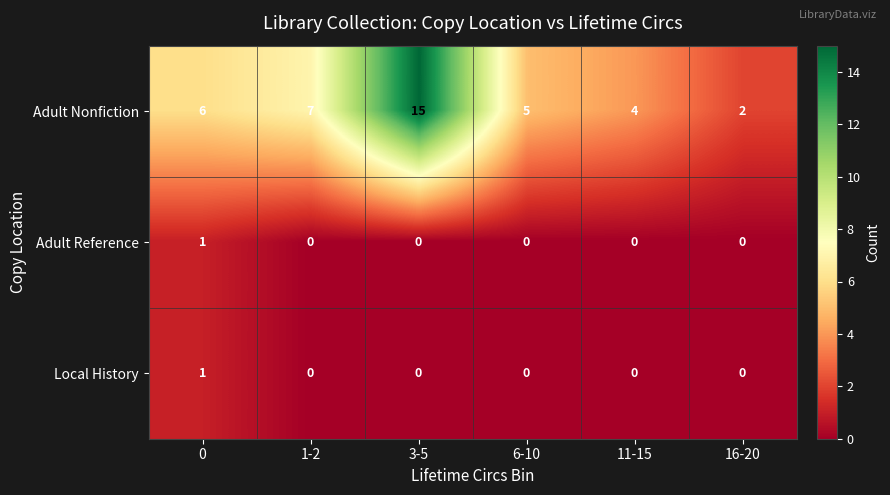

How many series are shown in this chart?

3